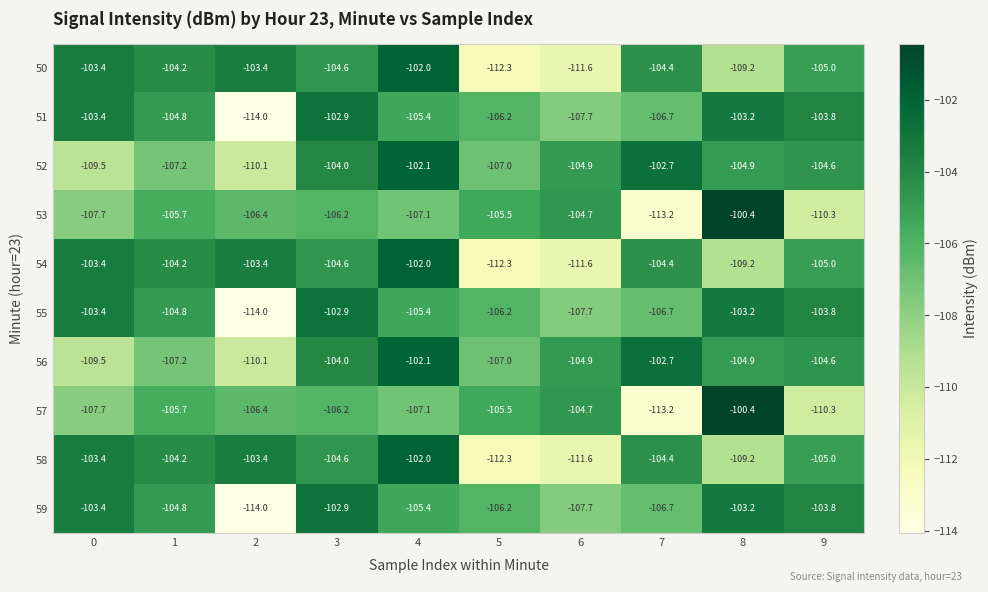

What is the sum of all 52 values?

-1057.0